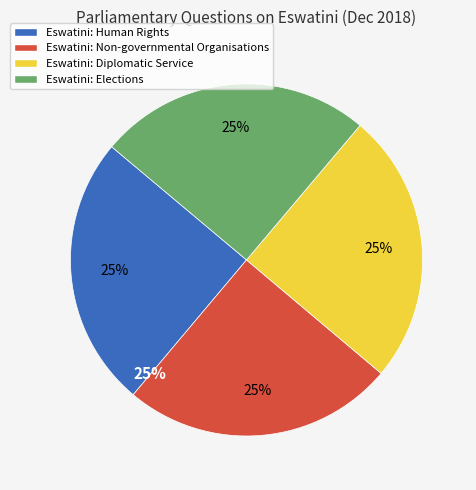

Is it true that Eswatini: Non-governmental Organisations is 13% of the pie?

False